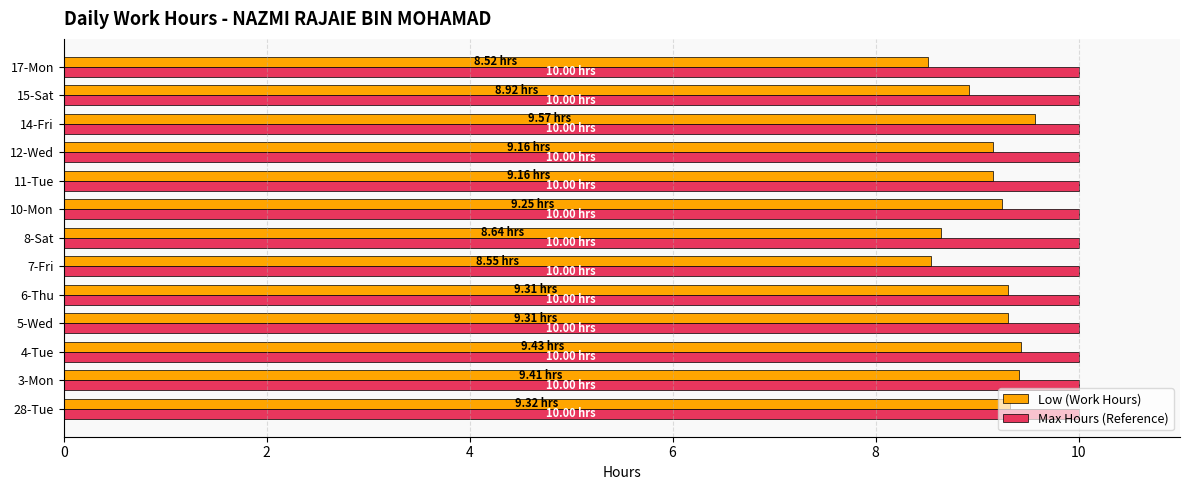

At 6-Thu, list the series in order from largest to smallest.

Max Hours (Reference), Low (Work Hours)